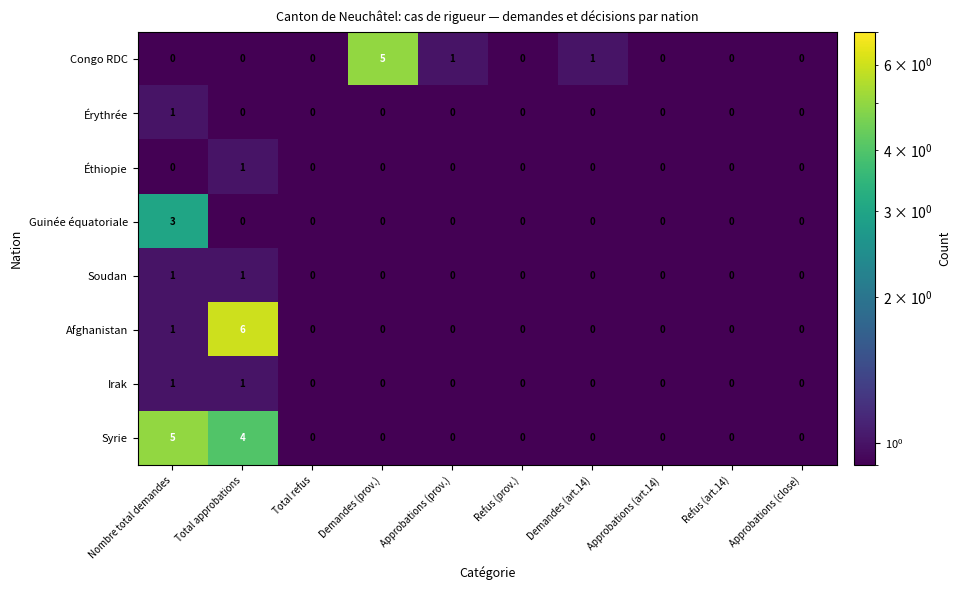

What is the greatest value displayed?

6